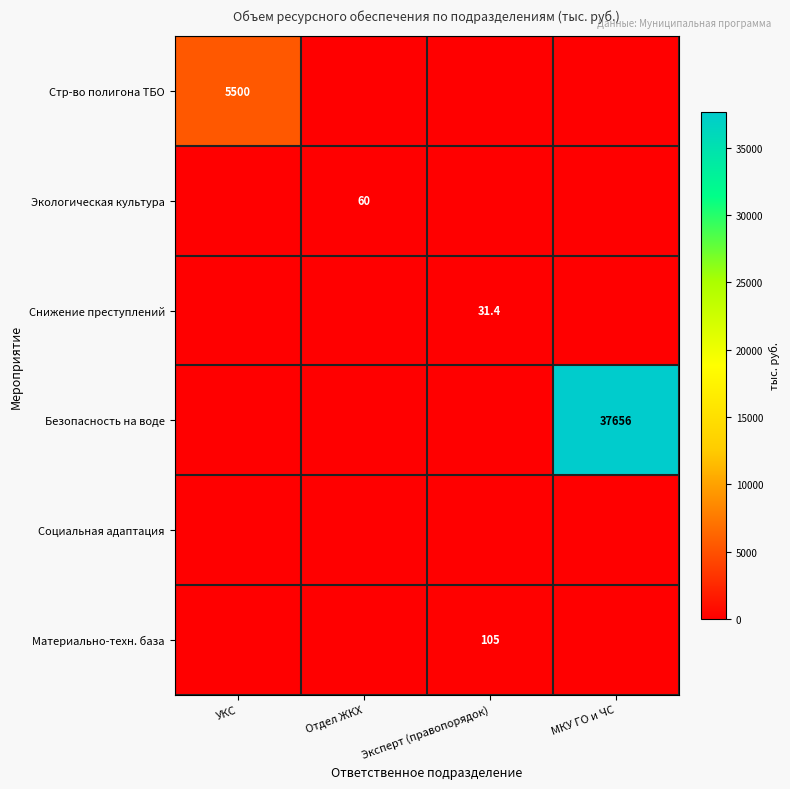

The Экологическая культура series shows 60.0 at Отдел ЖКХ. True or false?

True